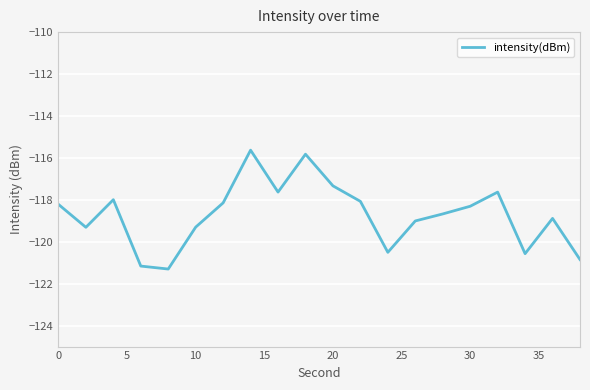

What is the minimum value shown in the chart?

-121.3